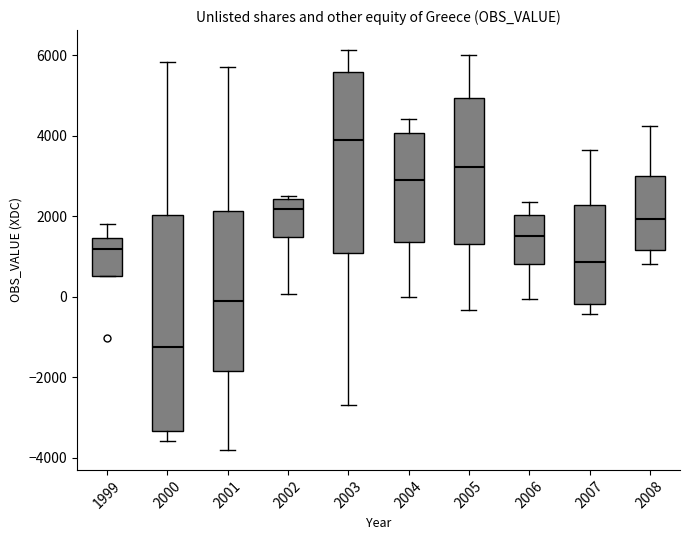

Where is the upper edge of the box at x = 2001 on the y-axis? The values are not printed on the chart, so give them approximately, as read against the axis.

2200